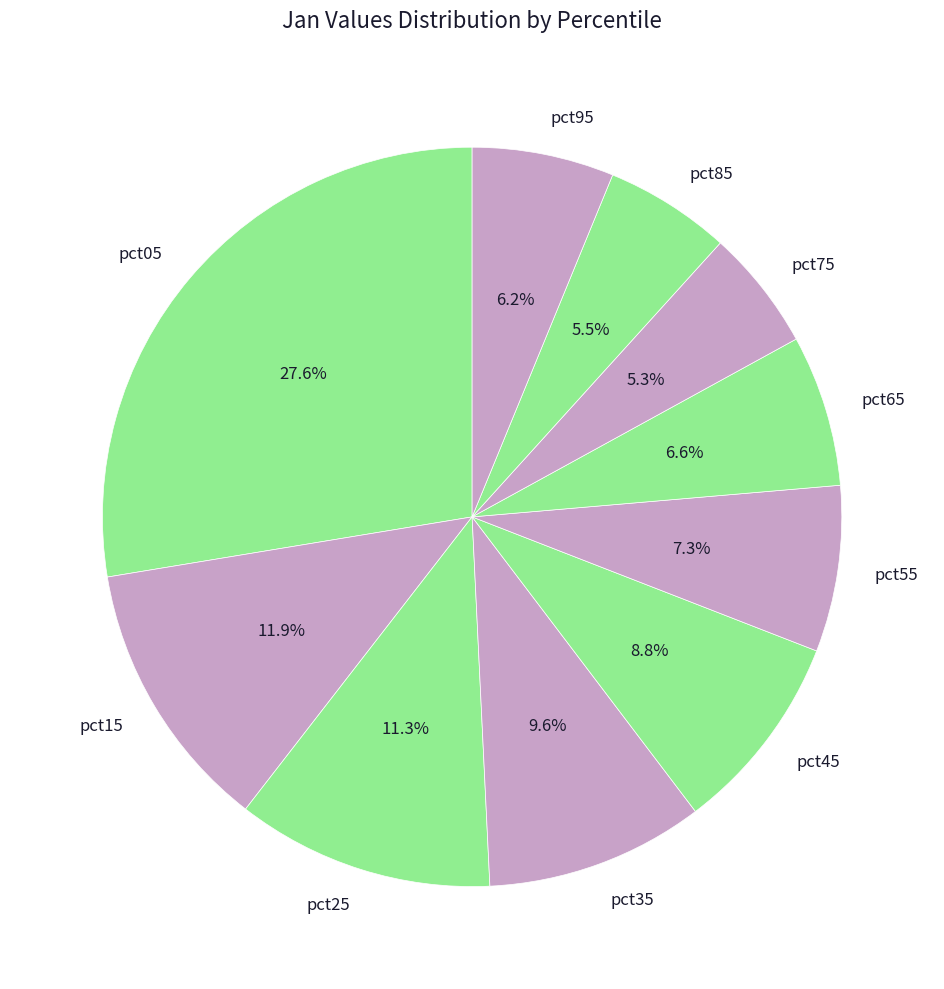

Is the sum of pct55 and pct95 greater than half?

No